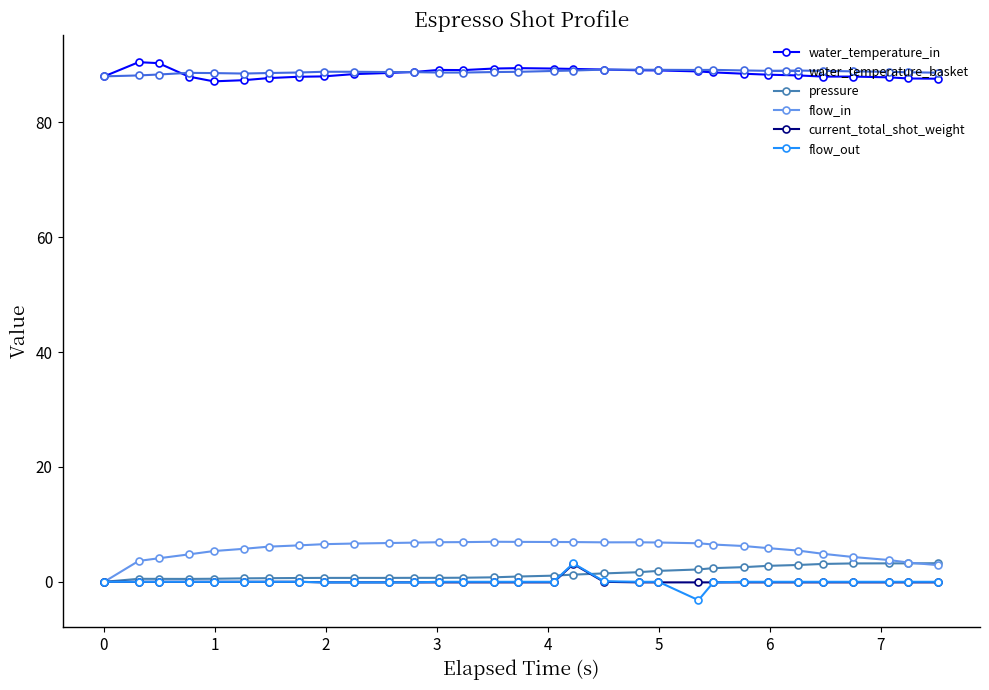

What is the greatest value displayed?

90.5